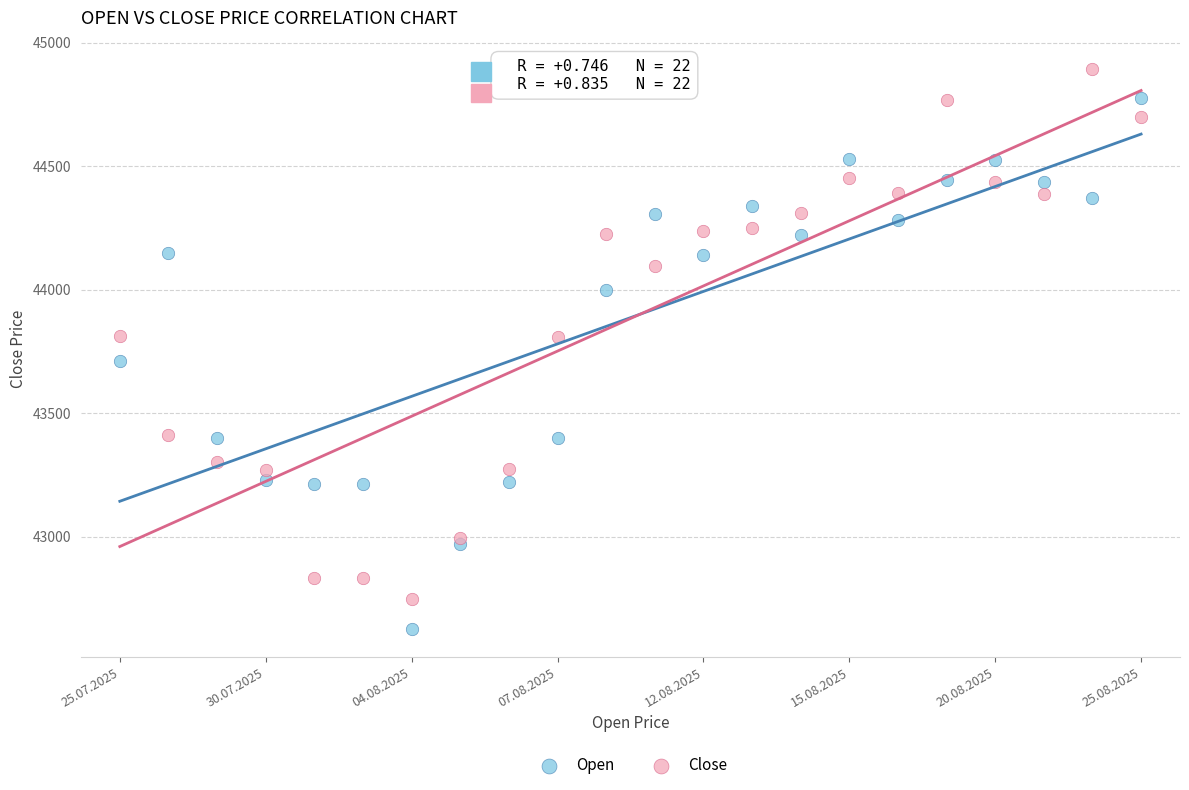

Which series contains the lowest Y value?

Open